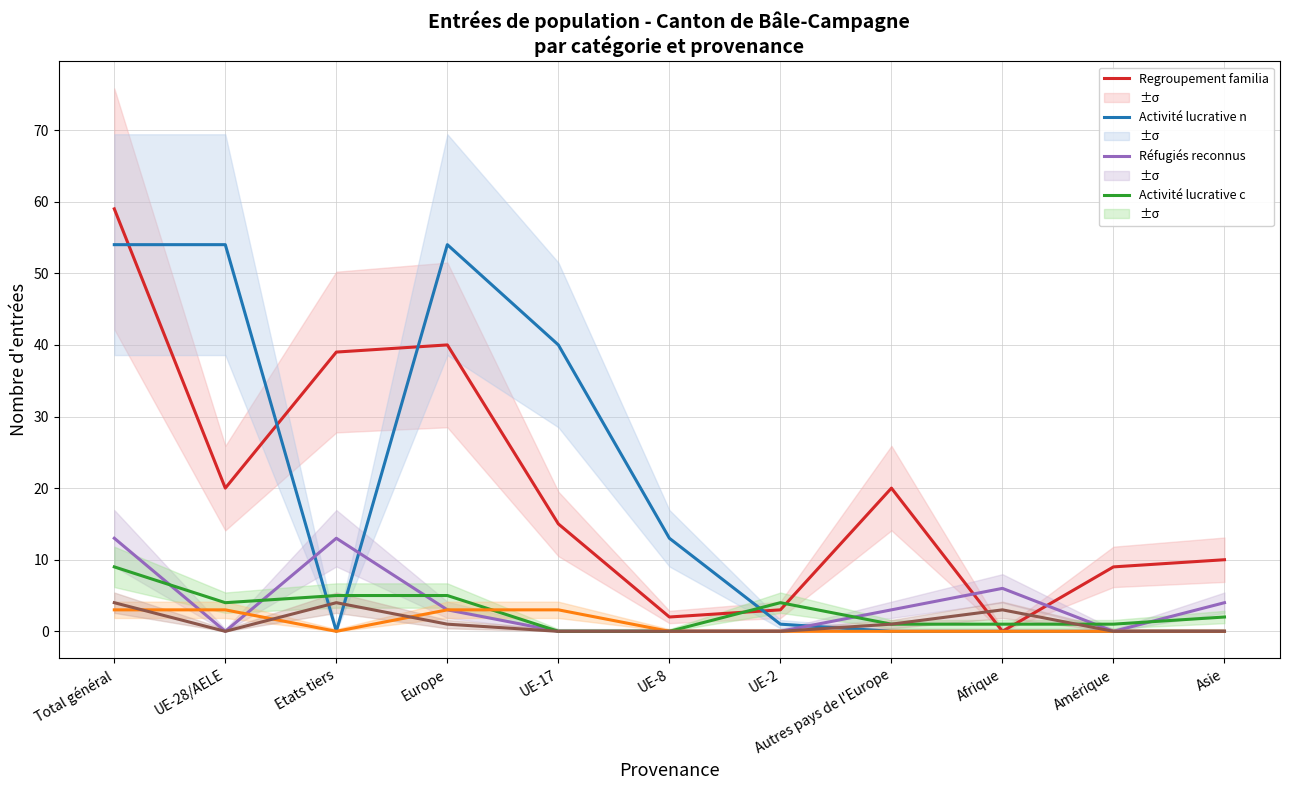

Which label corresponds to the largest value in the chart?

Total général